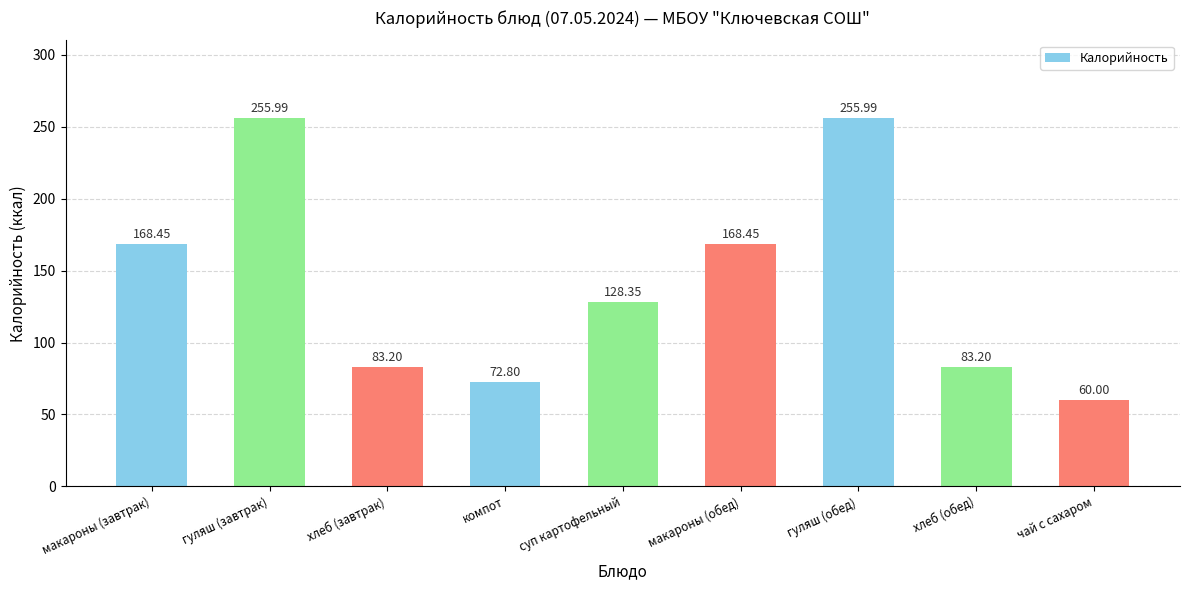

What is the label of the 9th bar from the right?

макароны (завтрак)